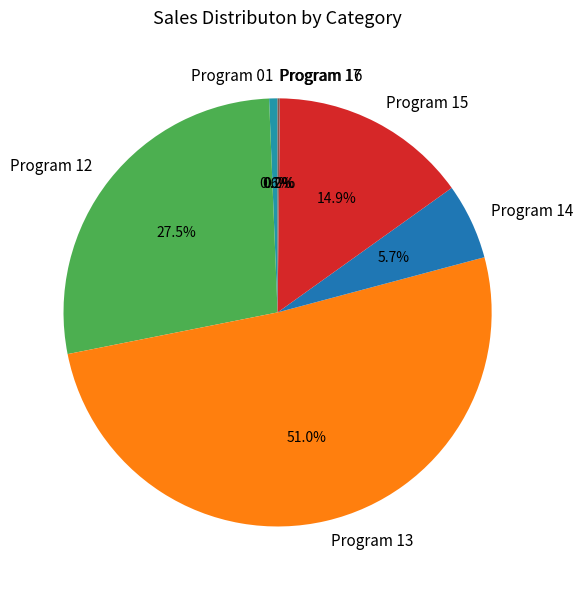

To the nearest percent, what is the combined percentage of Program 15 and Program 14?

21%